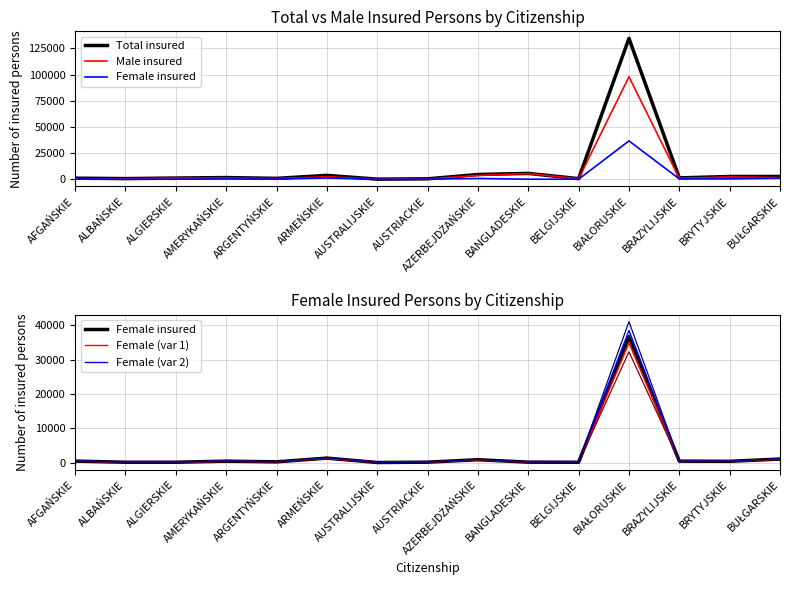

What is the maximum value for Total insured?

134605.0